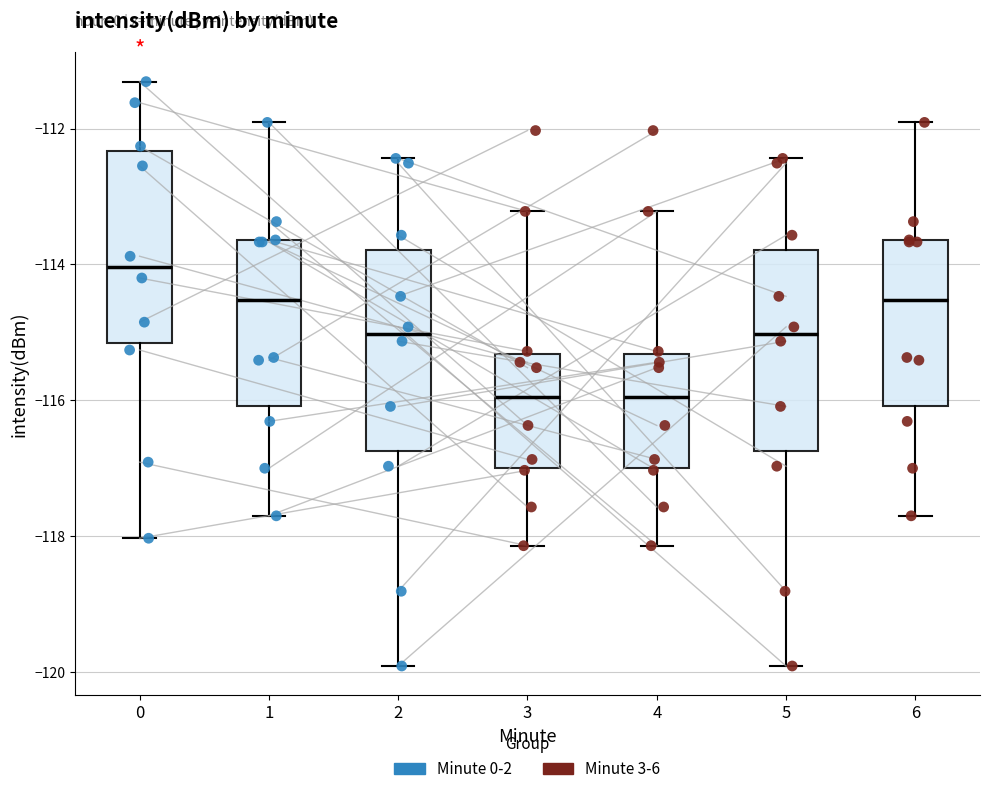

Reading left to right, read every box against the y-axis: the position of its median line, the range the box covers, and the ends of its whiskers. The values are not printed on the chart, so give them approximately, as read against the axis.

0: median -114.0, box -115.2 to -112.4, whiskers -118.0 to -111.4
1: median -114.6, box -116.0 to -113.6, whiskers -117.6 to -112.0
2: median -115.0, box -116.8 to -113.8, whiskers -120.0 to -112.4
3: median -116.0, box -117.0 to -115.4, whiskers -118.2 to -113.2
4: median -116.0, box -117.0 to -115.4, whiskers -118.2 to -113.2
5: median -115.0, box -116.8 to -113.8, whiskers -120.0 to -112.4
6: median -114.6, box -116.0 to -113.6, whiskers -117.6 to -112.0